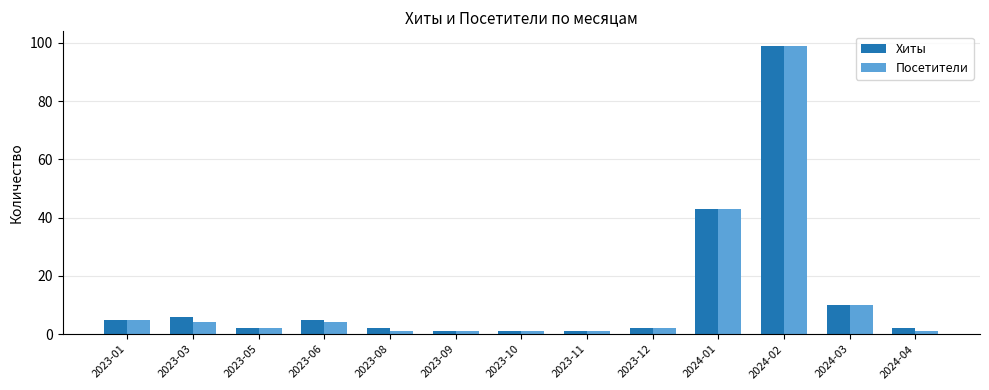

Count the number of categories in the chart.

13